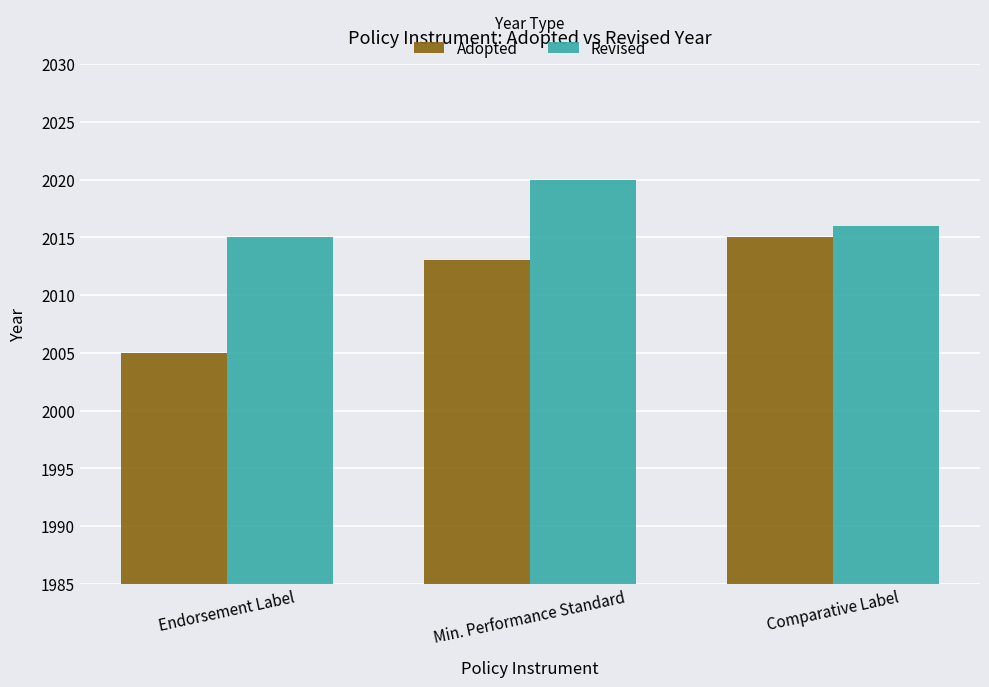

What is the value of the Adopted bar at the 3rd from the left?

2015